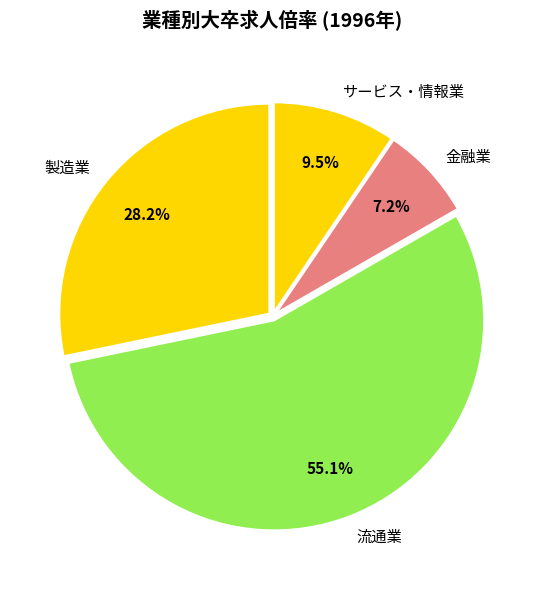

Does 製造業 account for over 50% of the chart?

No